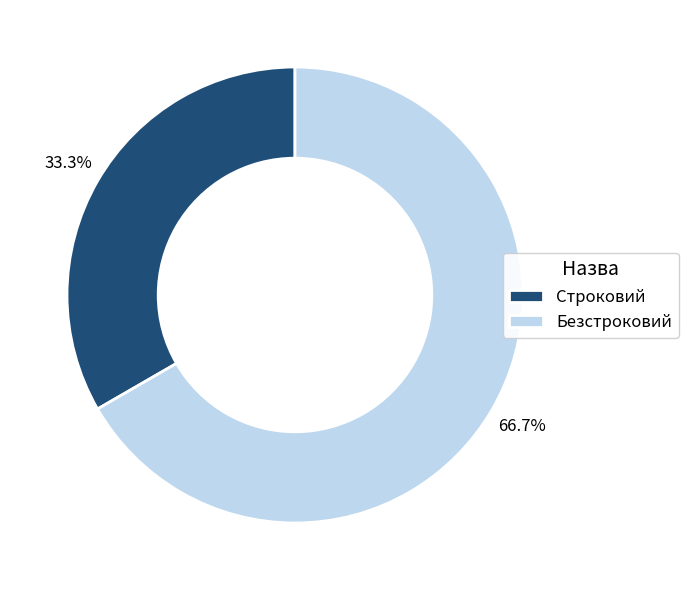

Approximately how many times larger is the value at Строковий compared to Безстроковий?

0.5